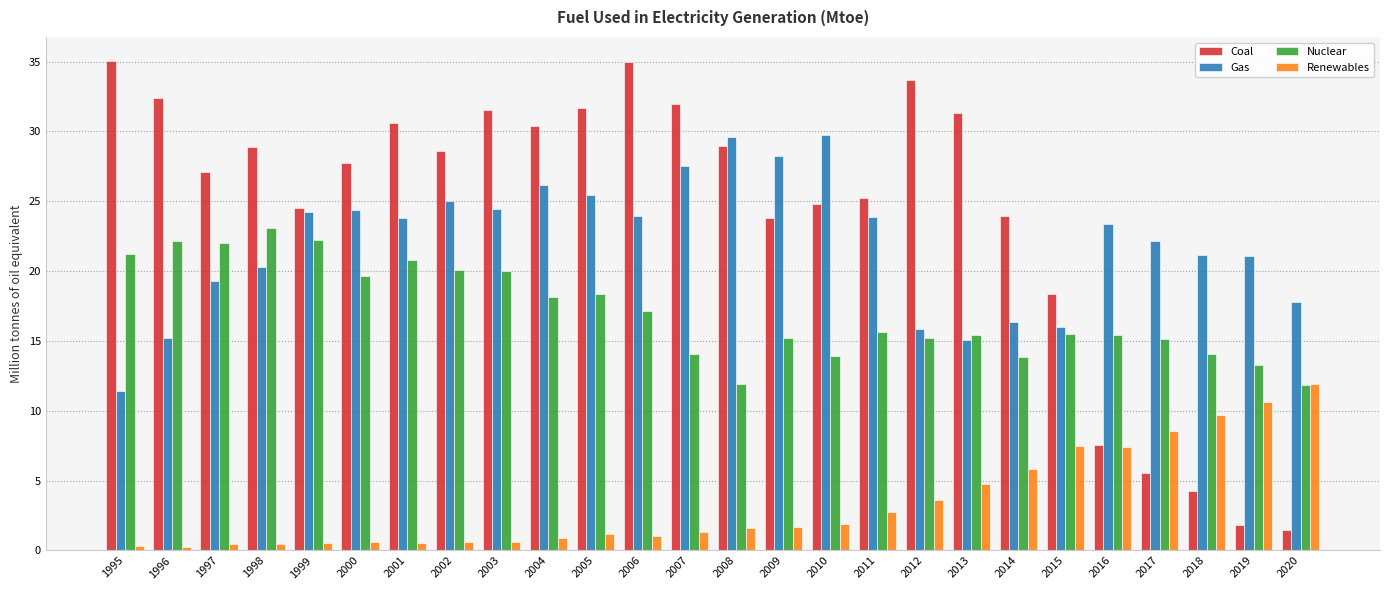

Between 2005 and 2013, which series saw the biggest shift?

Gas